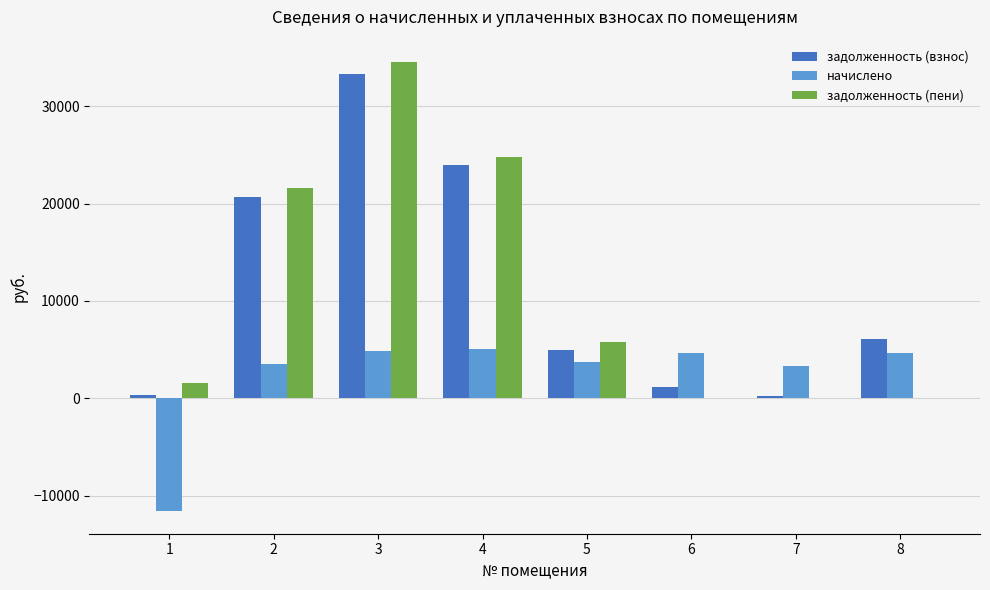

What is the sum of all начислено values?

18085.0